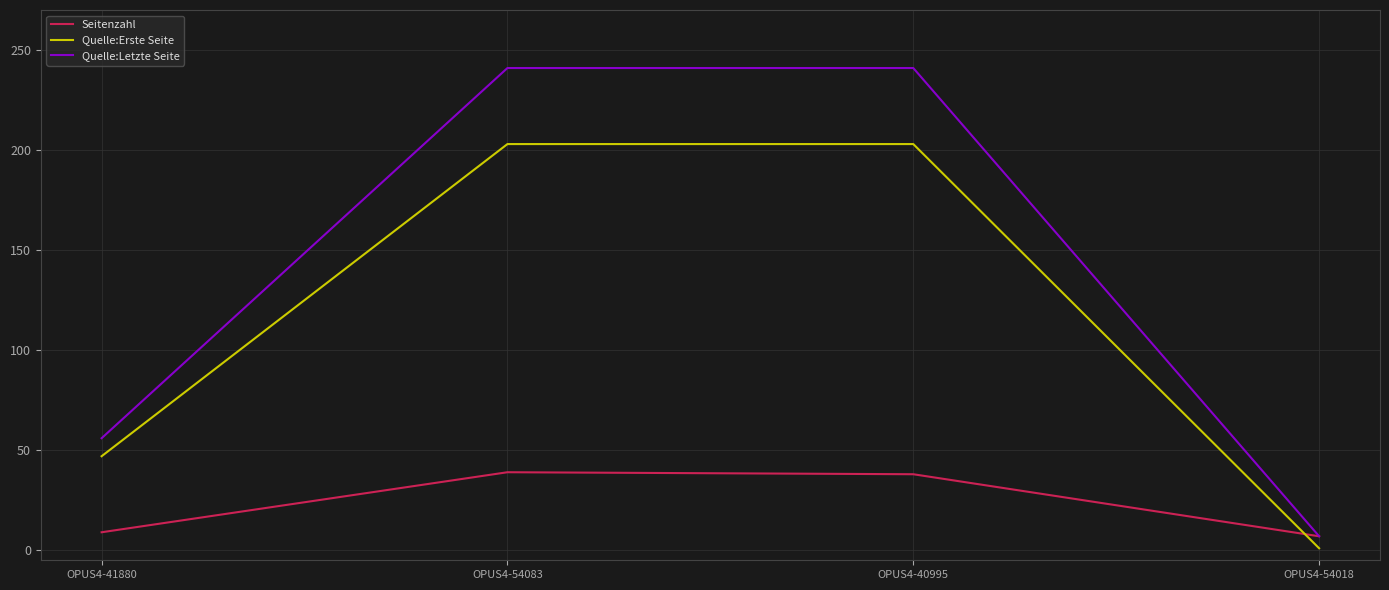

Rank the series by their maximum value, from lowest to highest.

Seitenzahl, Quelle:Erste Seite, Quelle:Letzte Seite